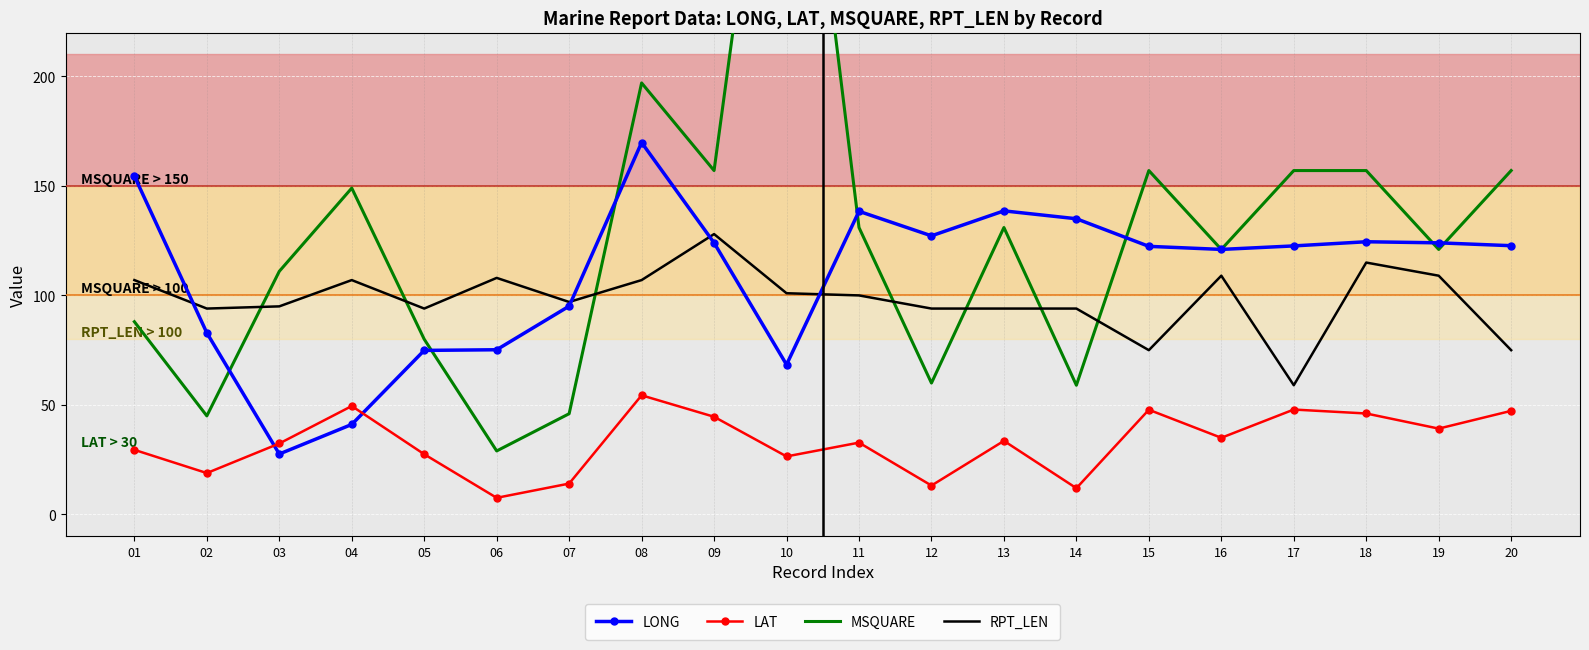

Where is the first local maximum for RPT_LEN?

04